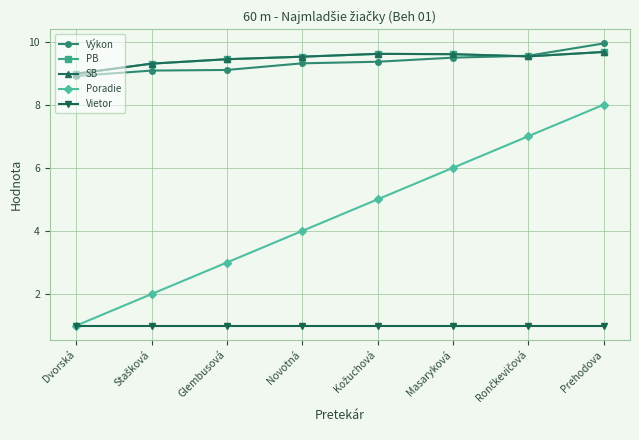

What position from the right is Prehodova?

1